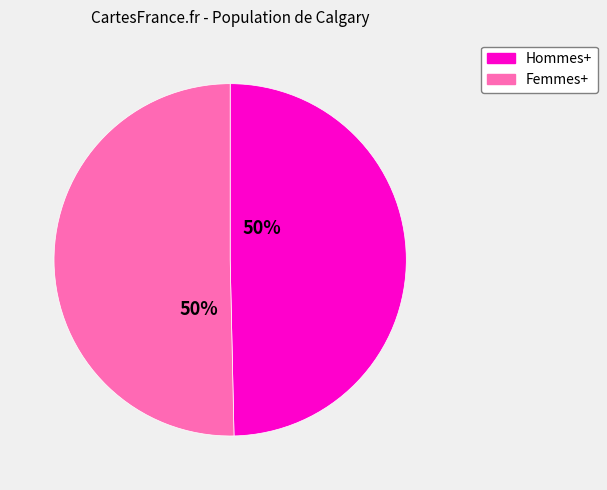

Do Hommes+ and Femmes+ together represent more than half of the pie?

Yes